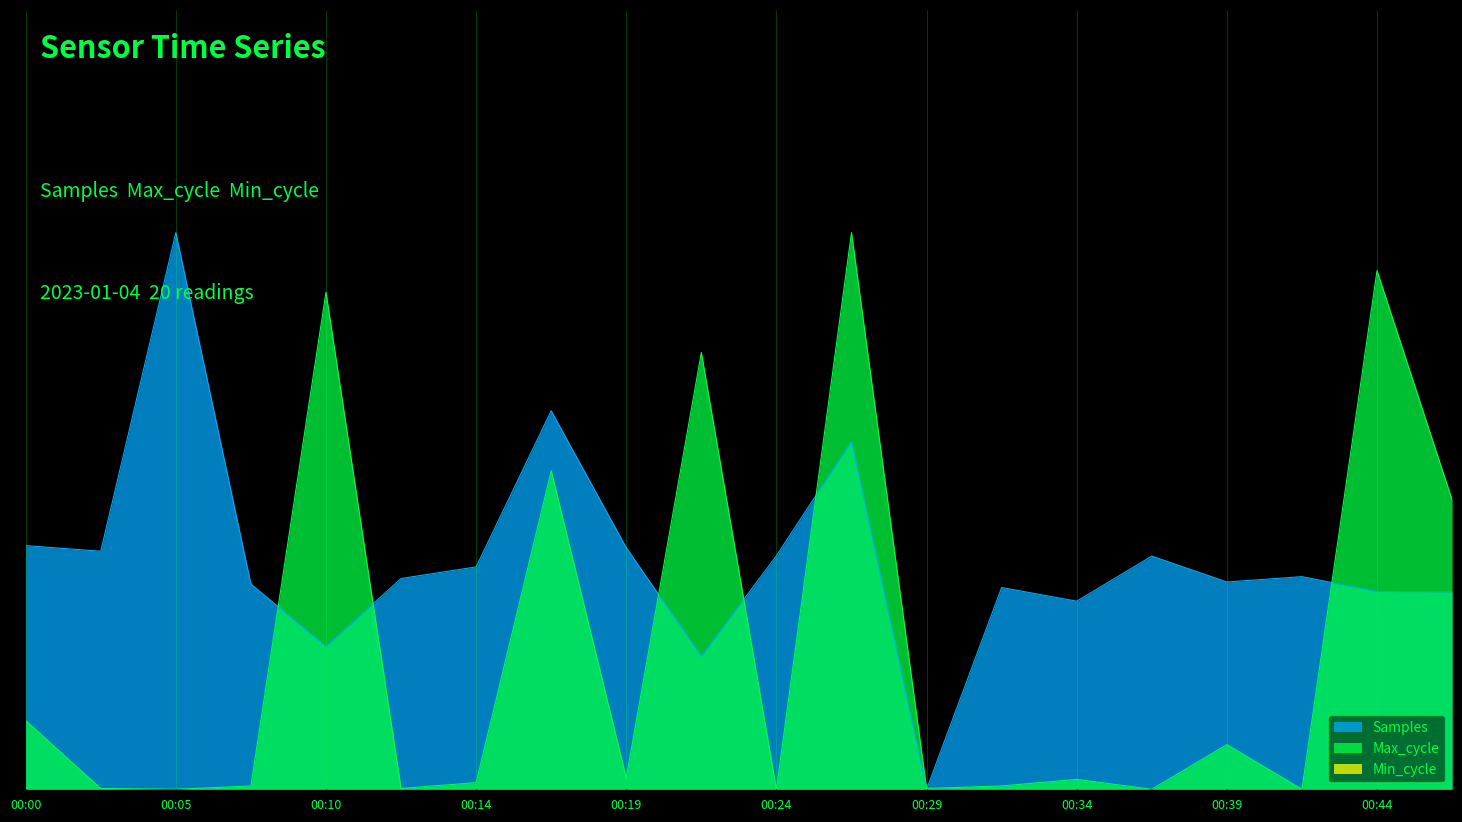

Does the chart have visible grid lines?

No